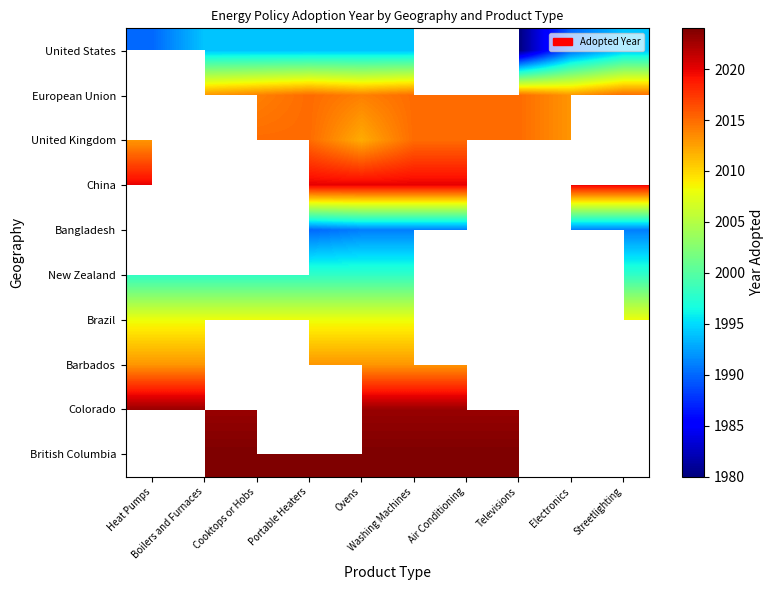

List the series in order of their peak value, highest first.

Colorado, British Columbia, Barbados, Brazil, China, Bangladesh, New Zealand, United States, European Union, United Kingdom